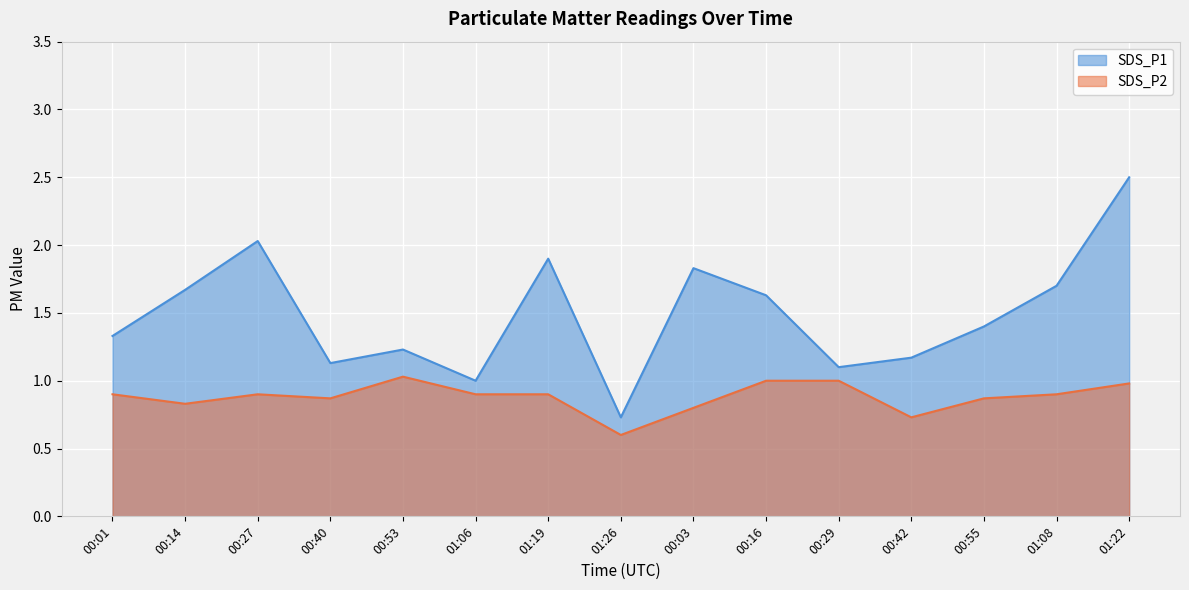

What value does the SDS_P2 series have at 00:03?

0.8